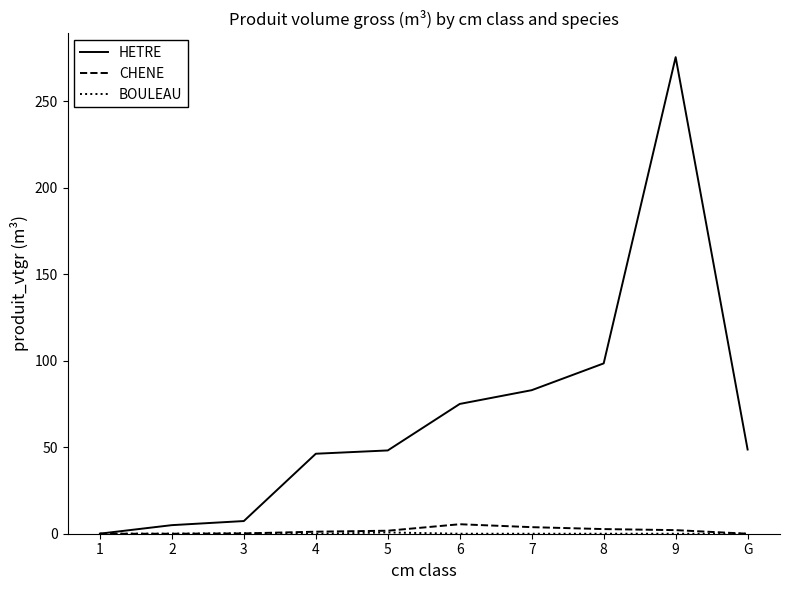

The value of HETRE at 8 is 144.0. True or false?

False